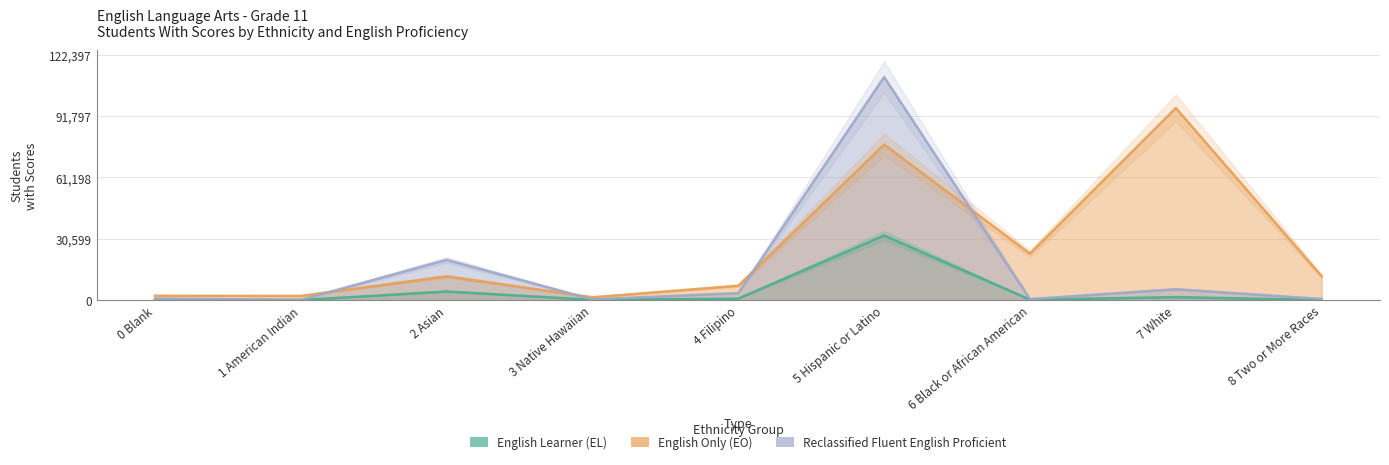

Which series changed the most between 7 White and 8 Two or More Races?

English Only (EO)